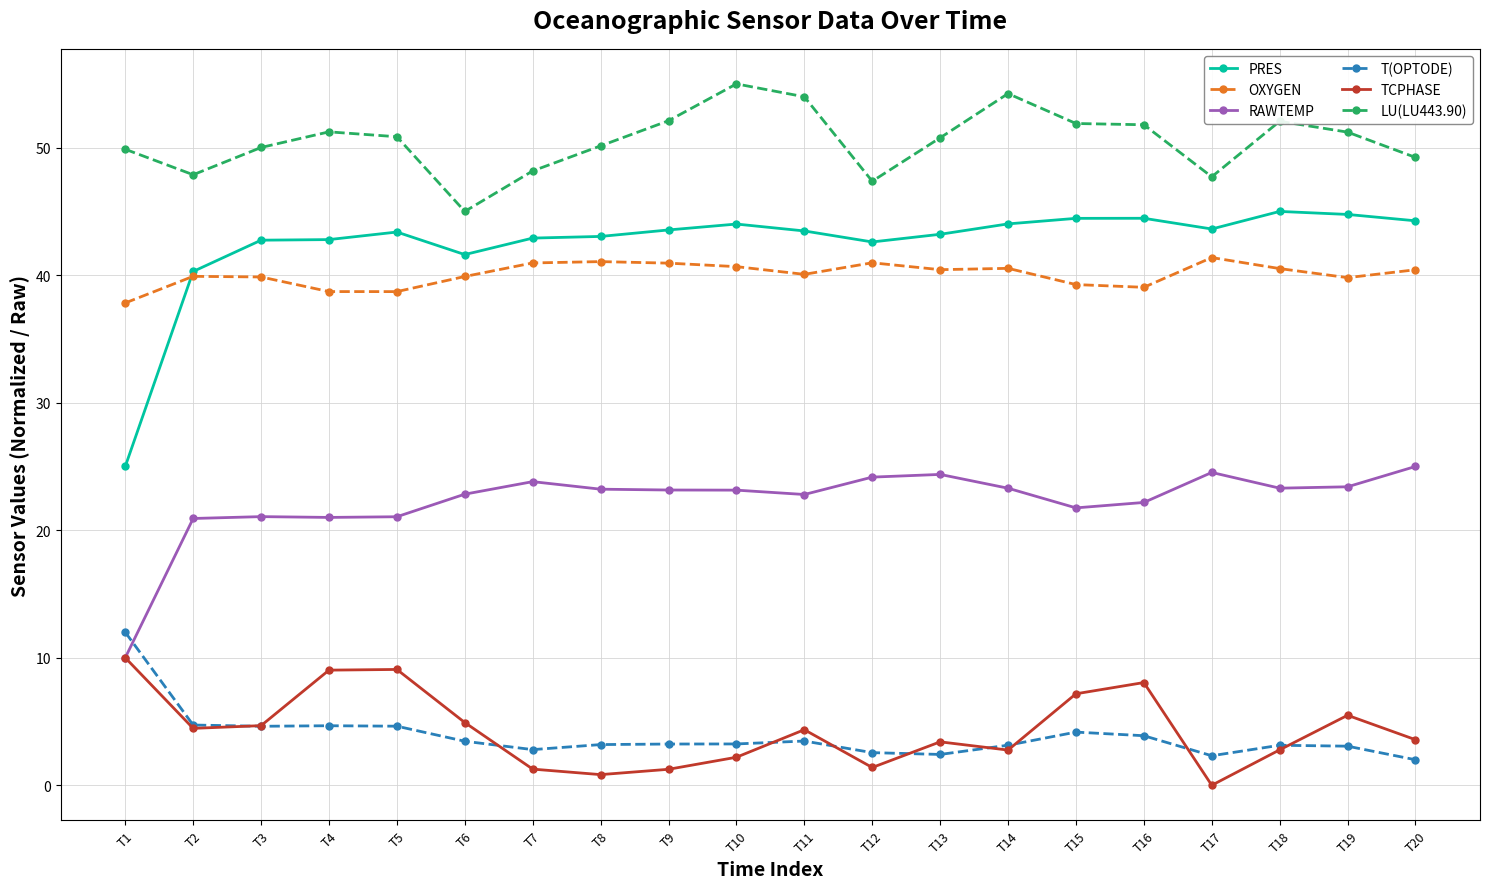

What is the sum of the LU(LU443.90) values at T5 and T15?

102.8